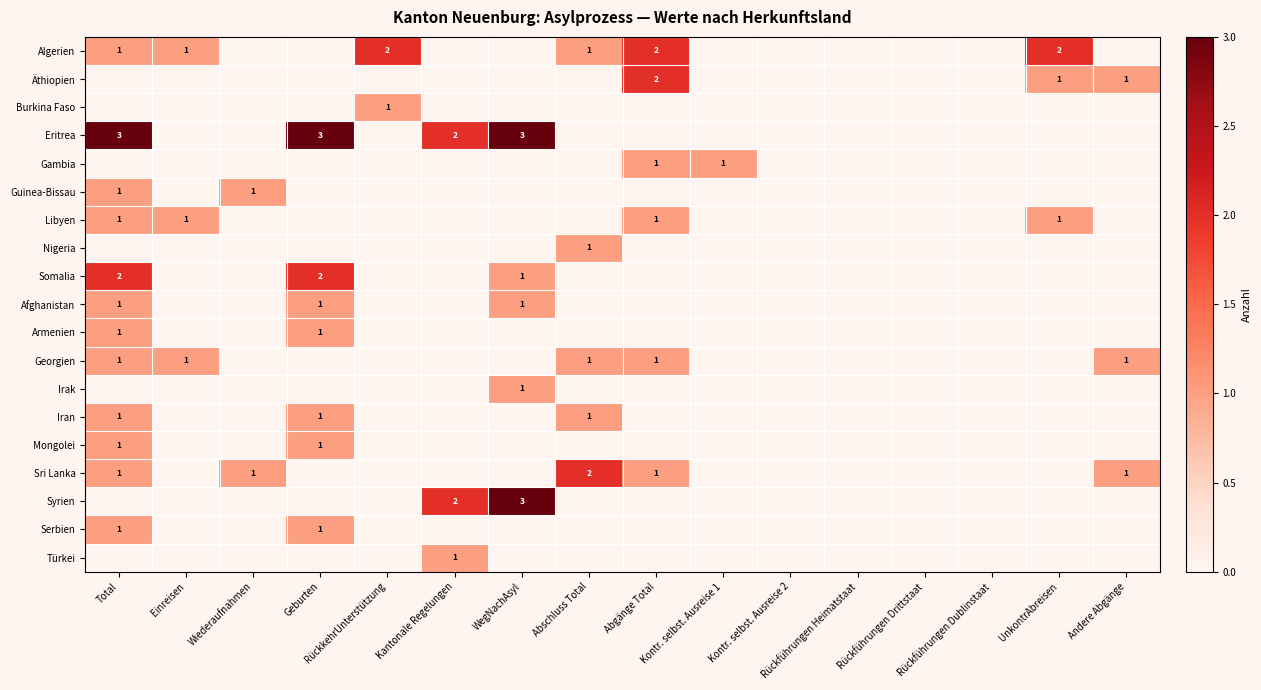

How many data points does each series have?

16